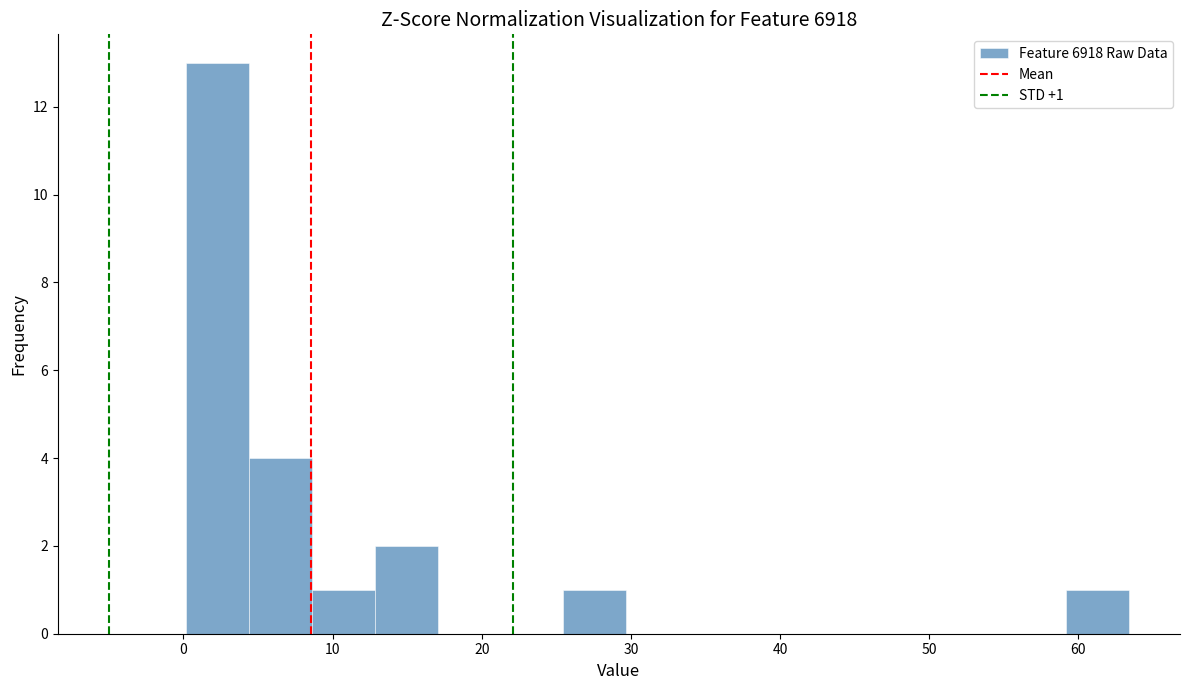

Which range on the x-axis has the tallest bar?

0 to 4